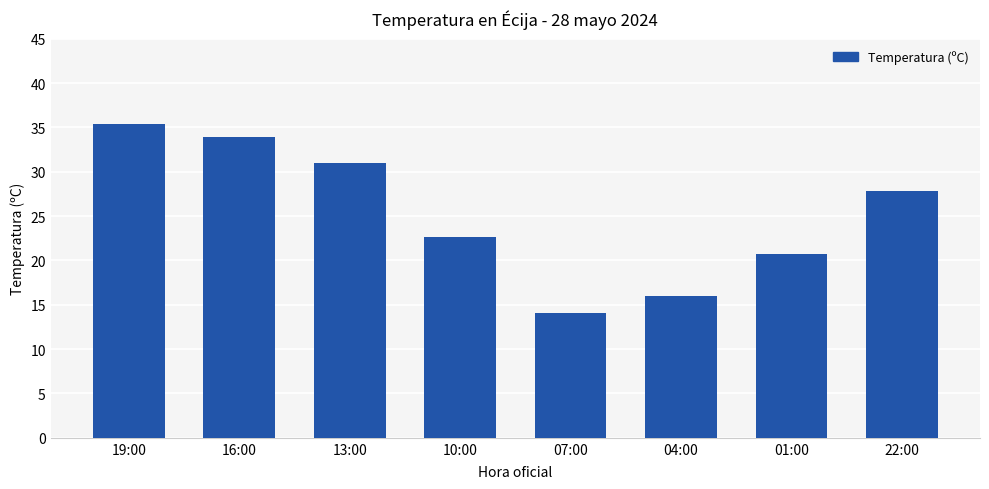

Between 13:00 and 01:00, which is larger?

13:00